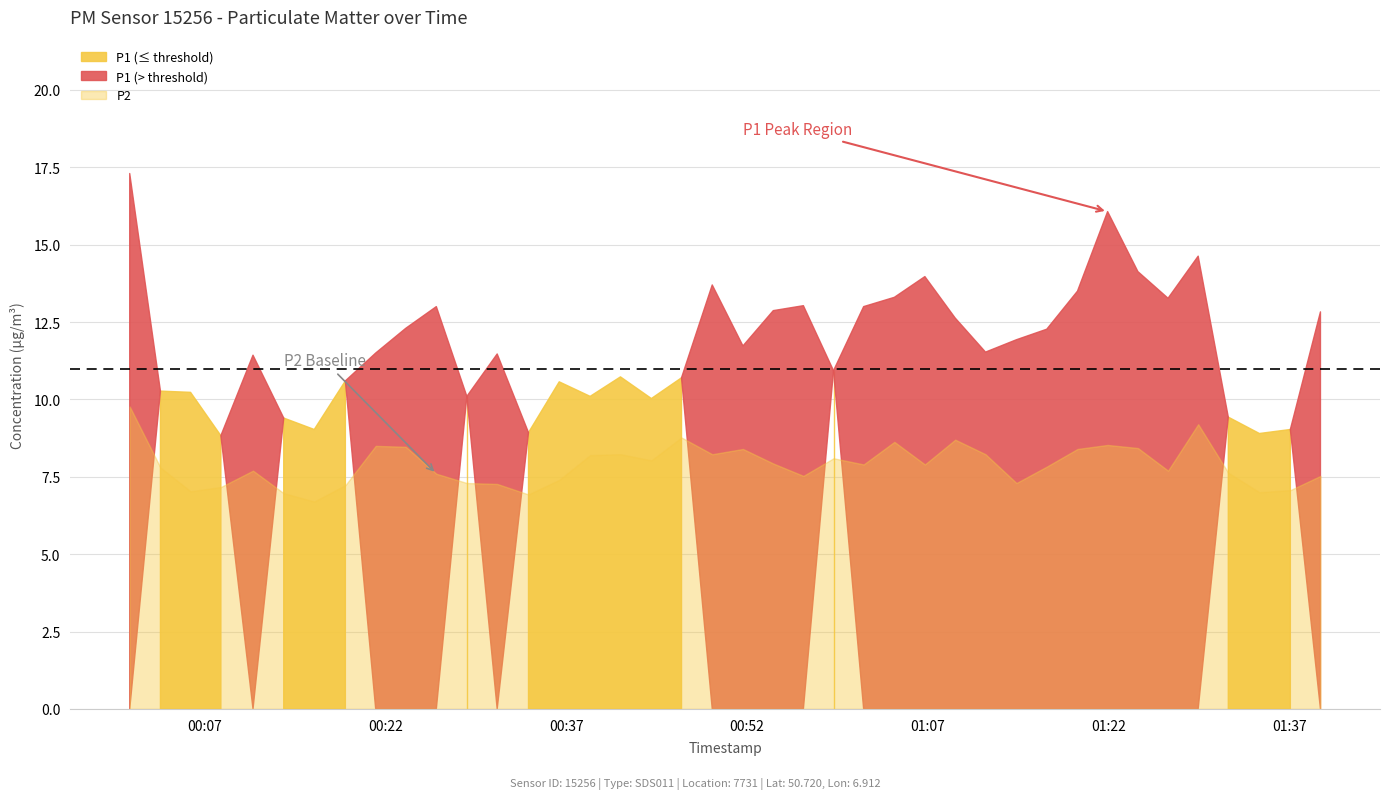

Where is the first local maximum for P2?

2023-03-01T00:10:59